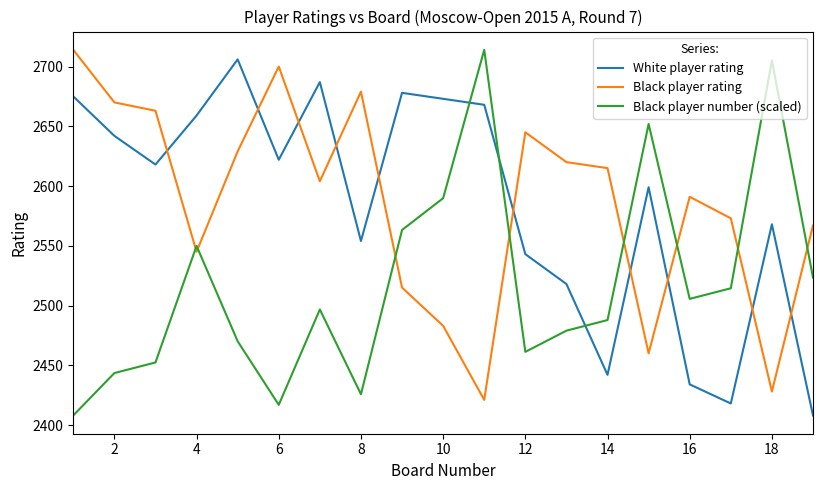

After their last crossing, which series has the higher values: Black player rating or White player rating?

Black player rating